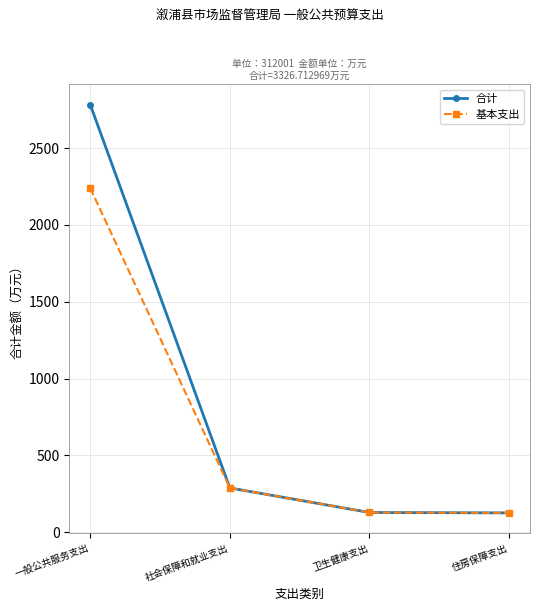

What value does the 合计 series have at 社会保障和就业支出?

288.6